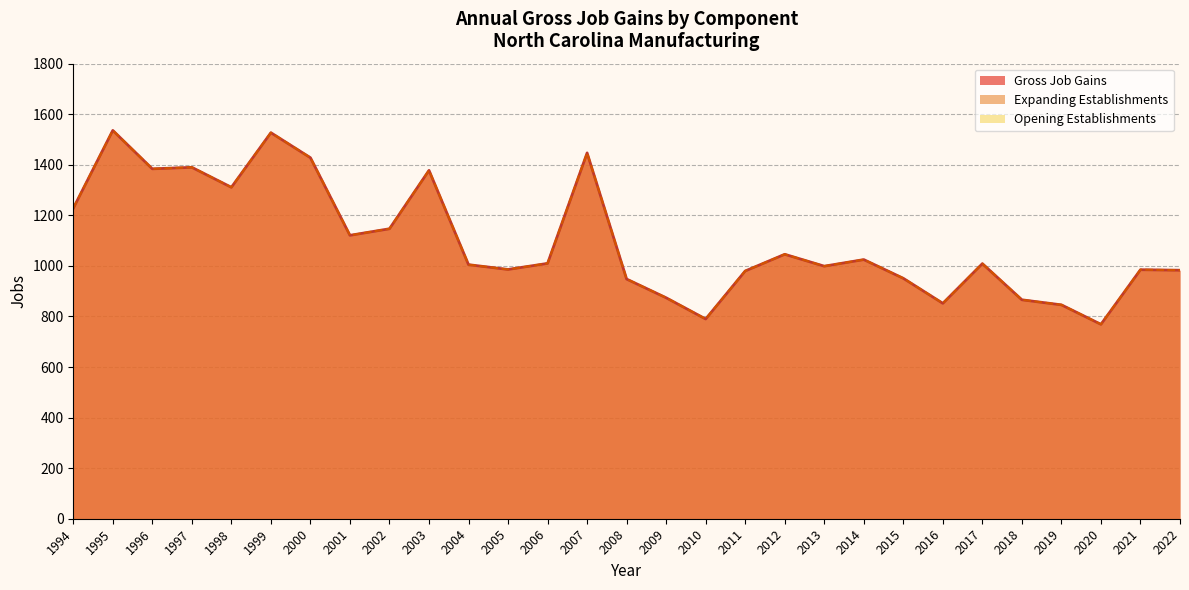

At which category does Gross Job Gains reach its first local peak?

1995